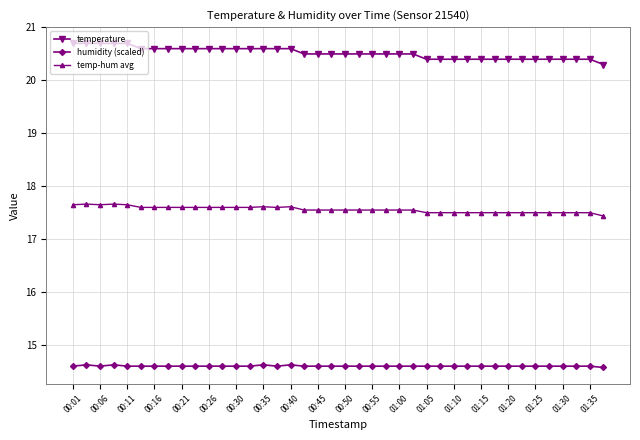

Count the temperature values in the range 20 to 21.

40